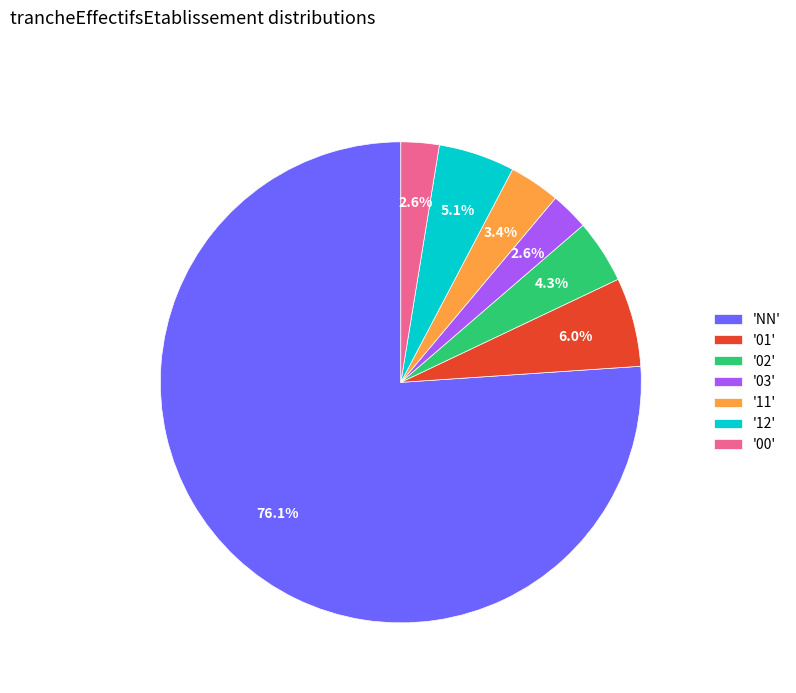

Which slice represents more than half of the pie?

'NN'